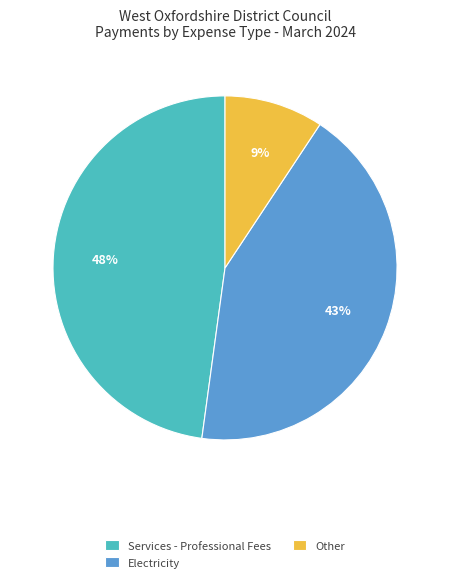

Is it true that Services - Professional Fees is 48% of the pie?

True